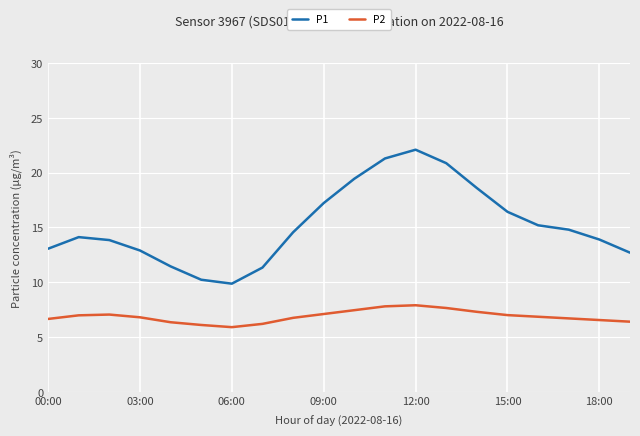

True or false: P1 and P2 cross at least once.

False